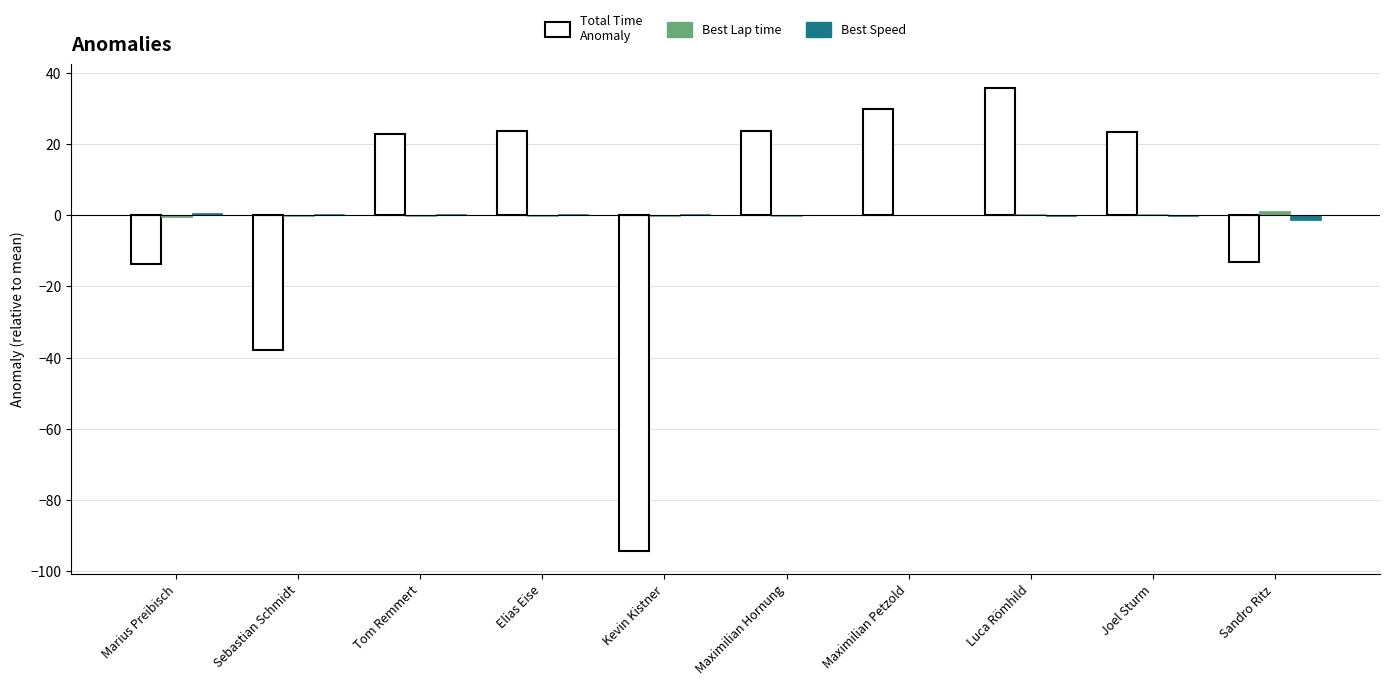

True or false: Total Time Anomaly has a value of -94.3 at Kevin Kistner.

True